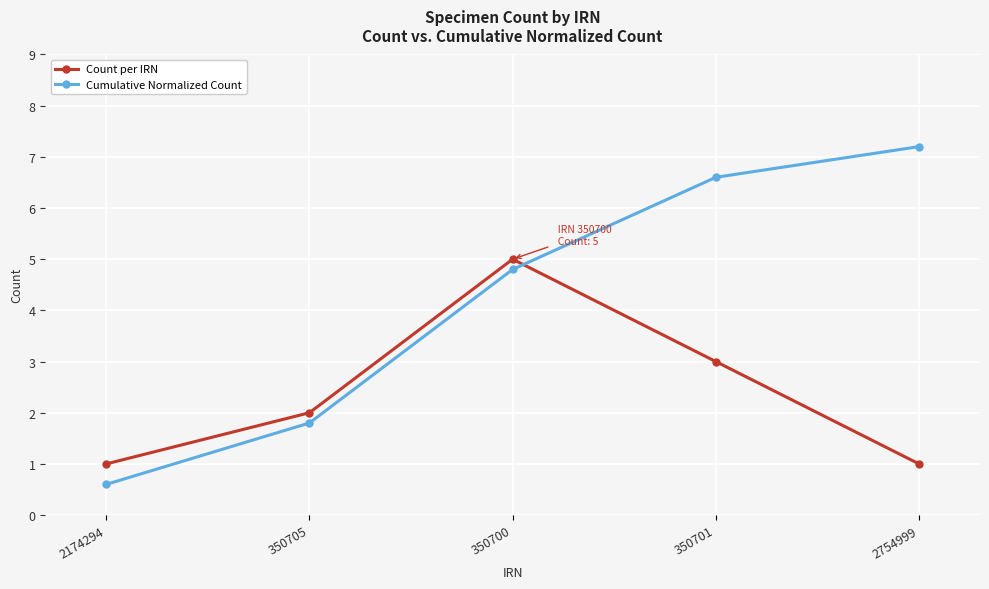

What is the value of the Count per IRN point at the 3rd from the left?

5.0